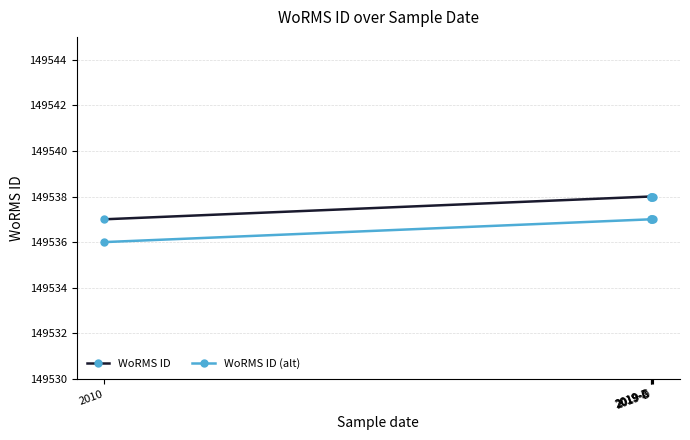

What position from the right is 2019-D?

1